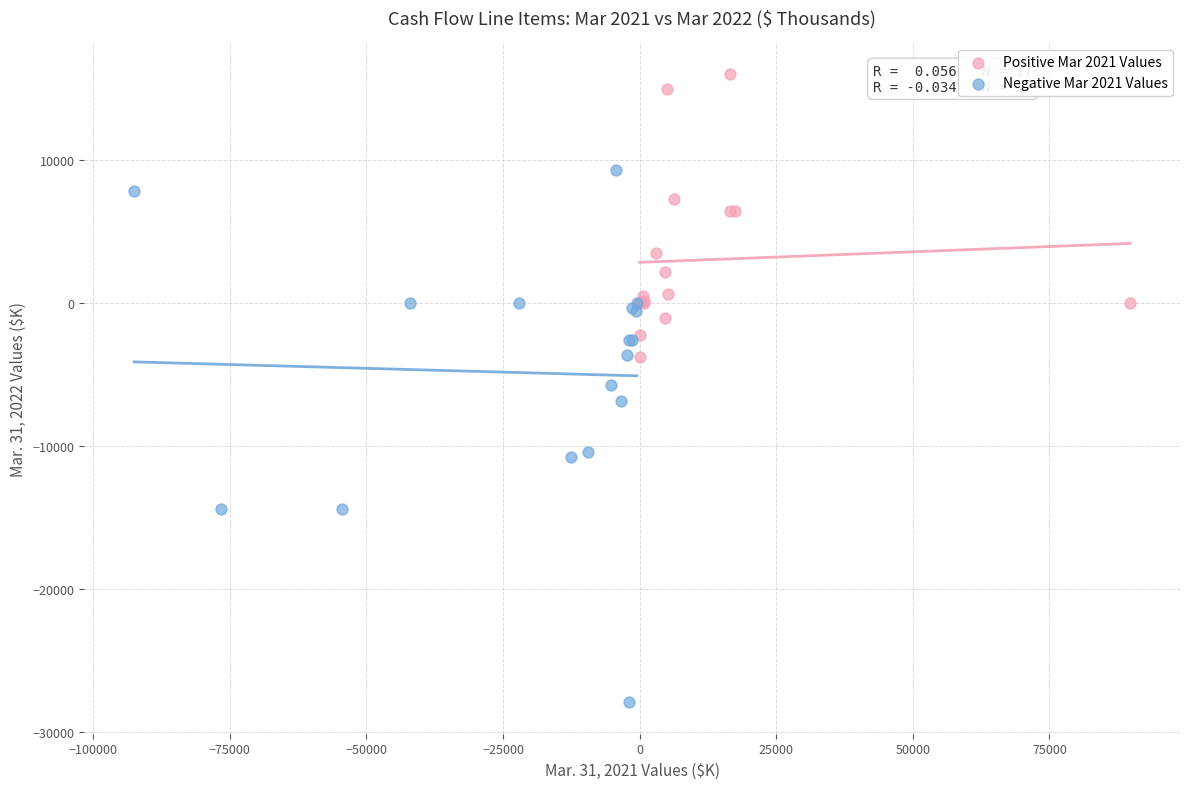

Which series contains the lowest Y value?

Negative Mar 2021 Values